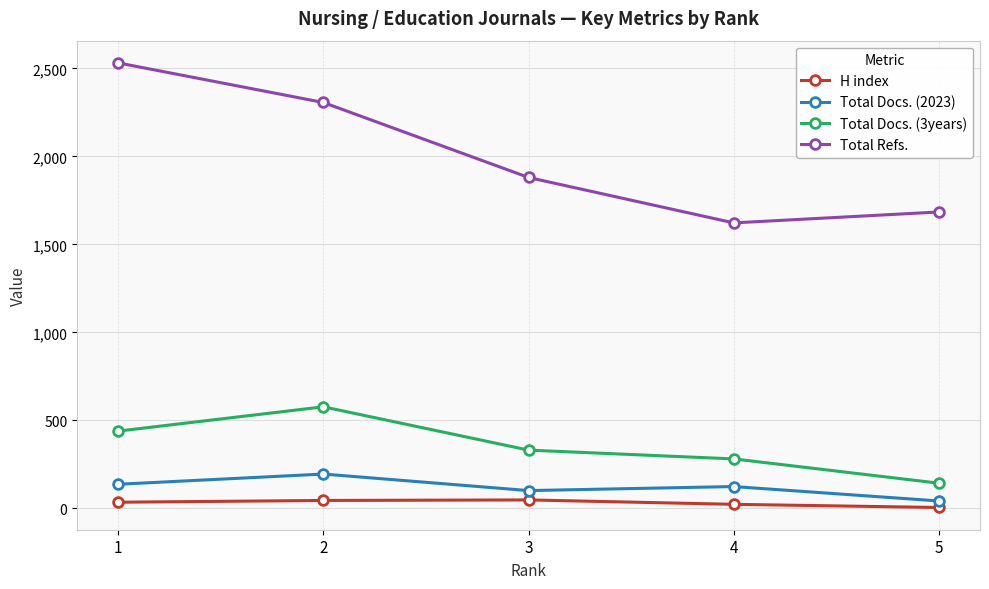

Rank the series by their maximum value, from lowest to highest.

H index, Total Docs. (2023), Total Docs. (3years), Total Refs.